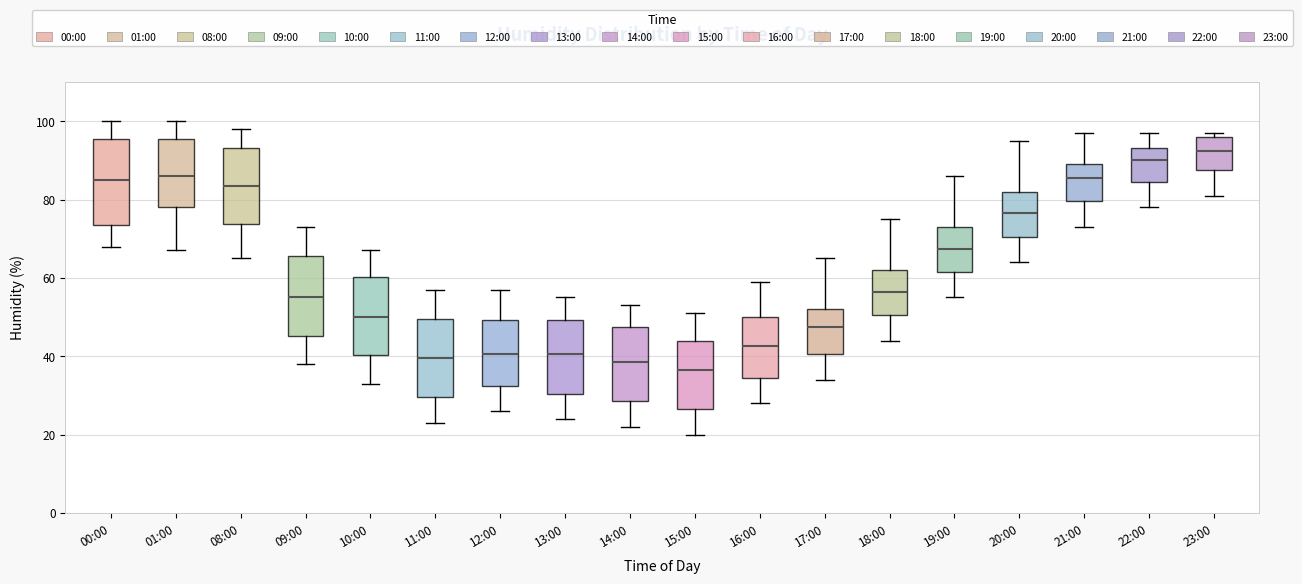

Where does the lower whisker of the box for 18:00 end on the y-axis? The values are not printed on the chart, so give them approximately, as read against the axis.

44